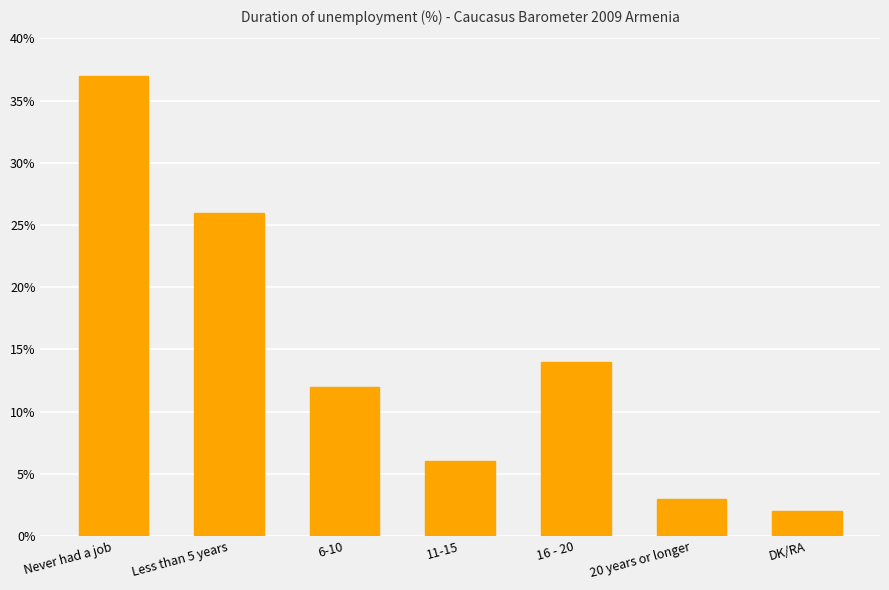

Reading left to right, extract all data points from this chart.

37	26	12	6	14	3	2